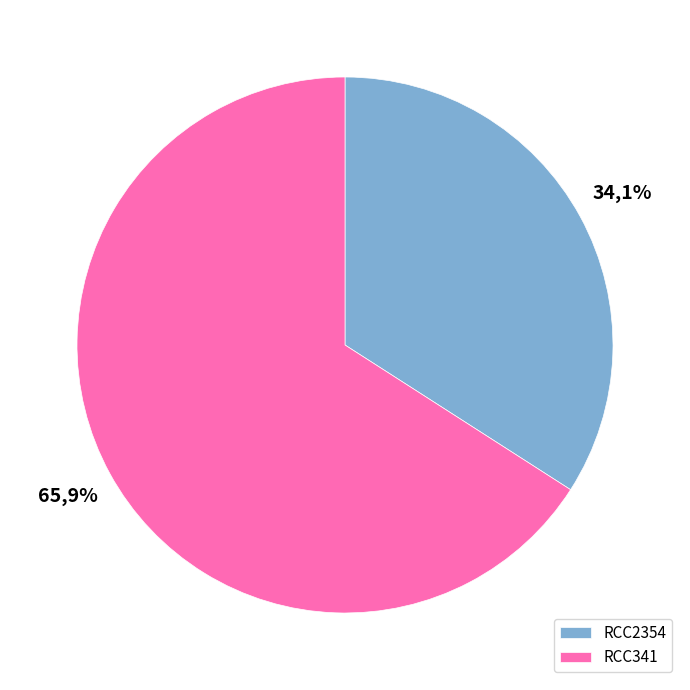

Does RCC341 account for over 50% of the chart?

Yes